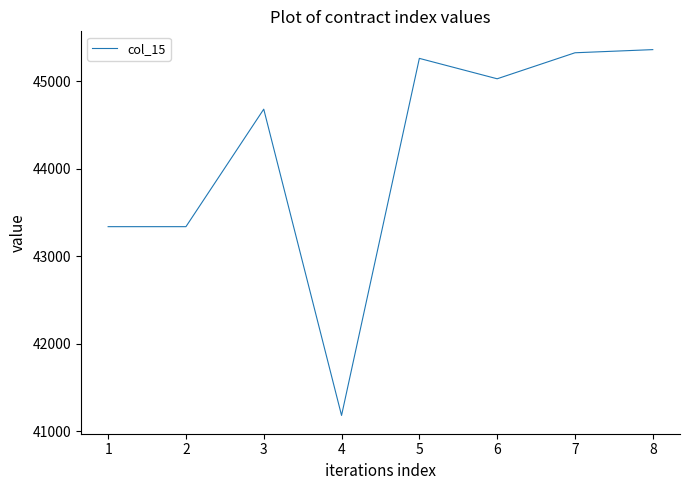

Where is the first local maximum?

3